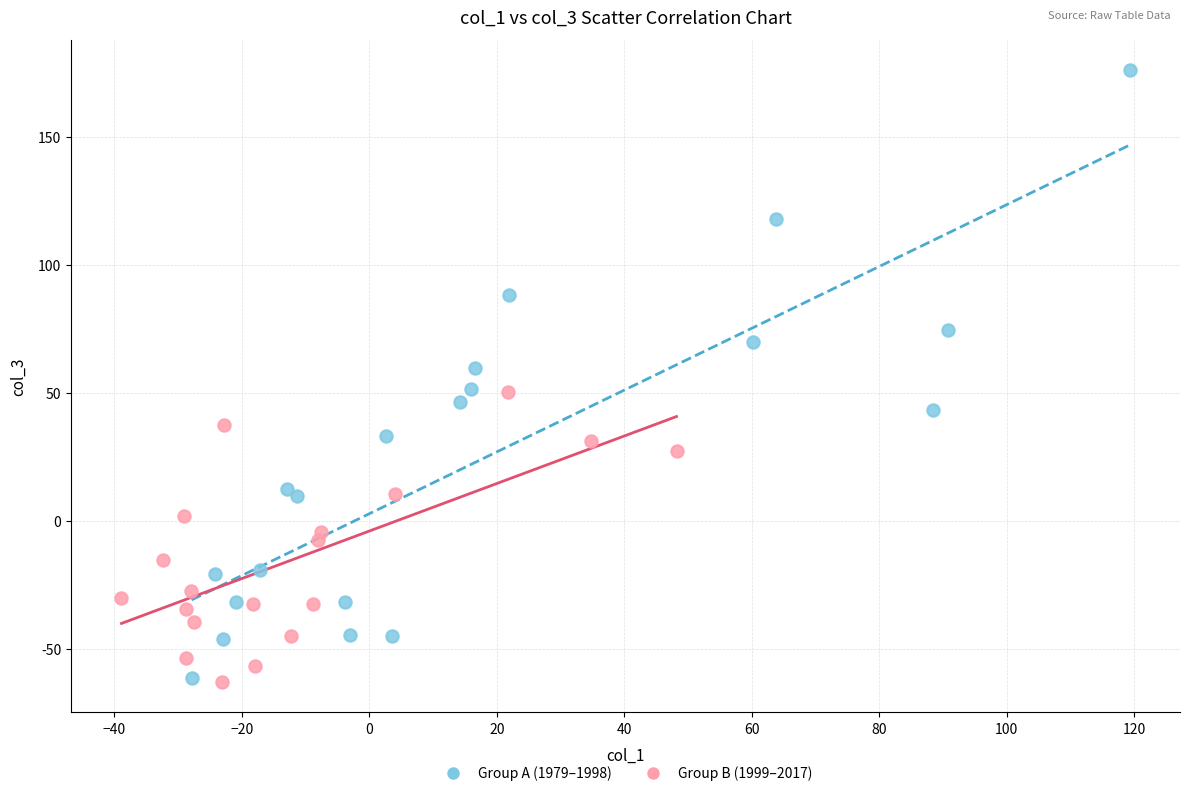

Which series has the widest spread of Y values?

Group A (1979–1998)